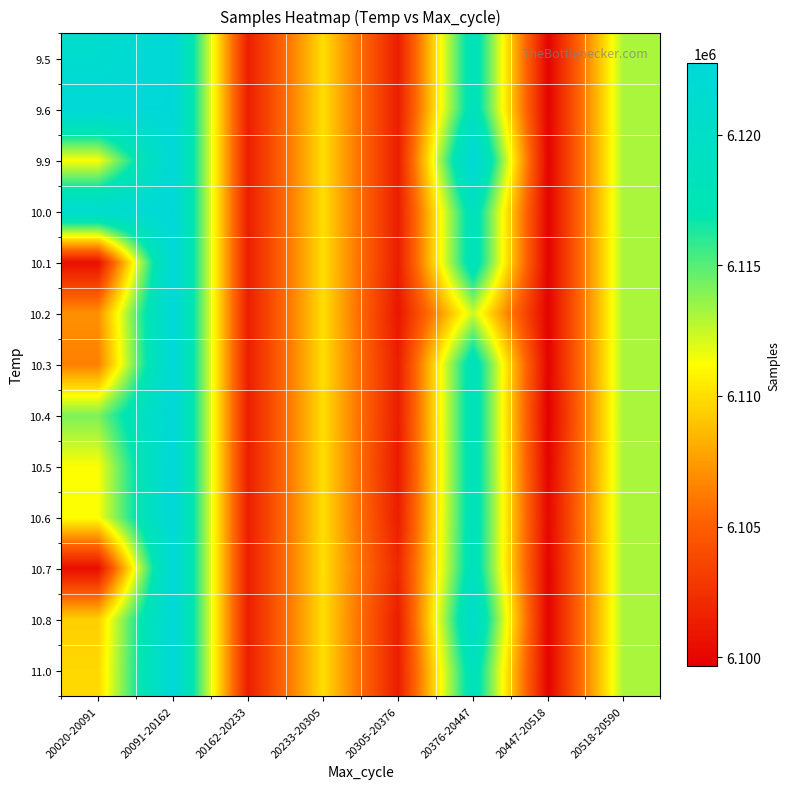

At which category is the sum across all series the highest?

20091-20162